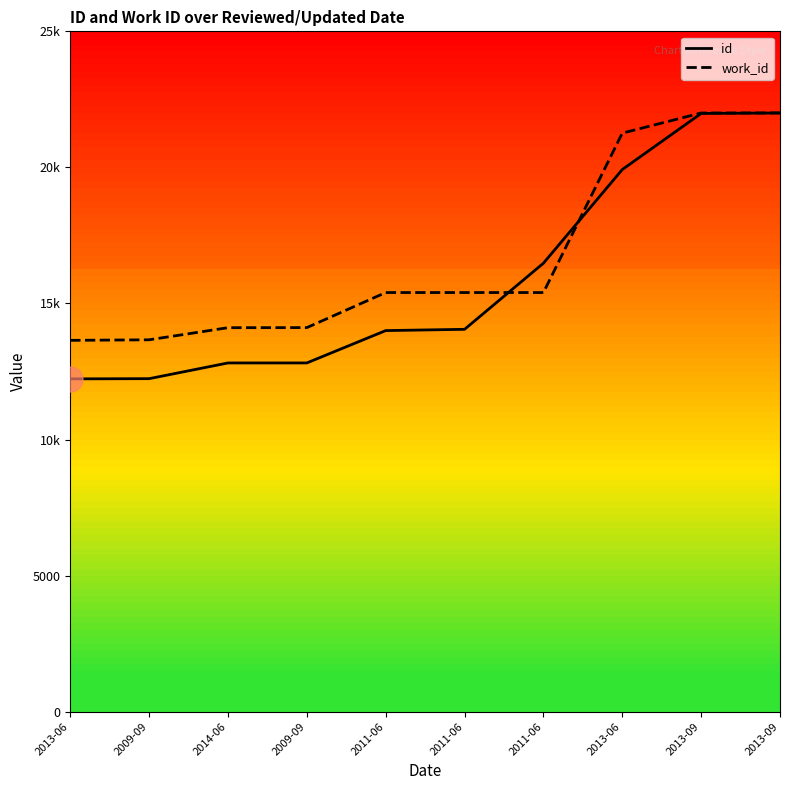

Reading left to right, transcribe all the data shown in this chart.

id: 12228.8	12236.6	12813.8	12814.8	14003.3	14049.9	16479.3	19921.4	21982.5	22000.0
work_id: 13644.9	13665.0	14109.8	14112.7	15401.4	15401.4	15401.4	21259.5	22000.0	22000.0